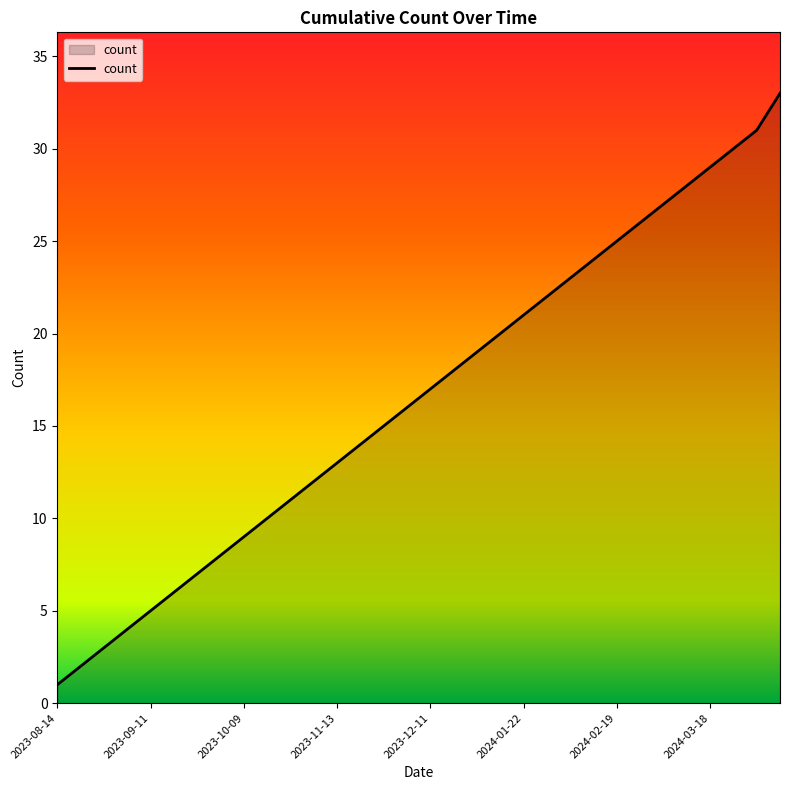

What is the greatest value displayed?

33